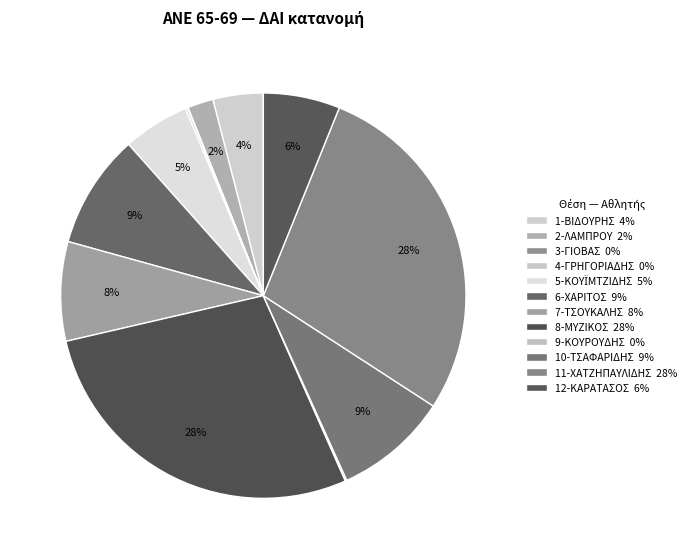

To the nearest percent, what is the difference between the 6-ΧΑΡΙΤΟΣ and 11-ΧΑΤΖΗΠΑΥΛΙΔΗΣ slice percentages?

19%